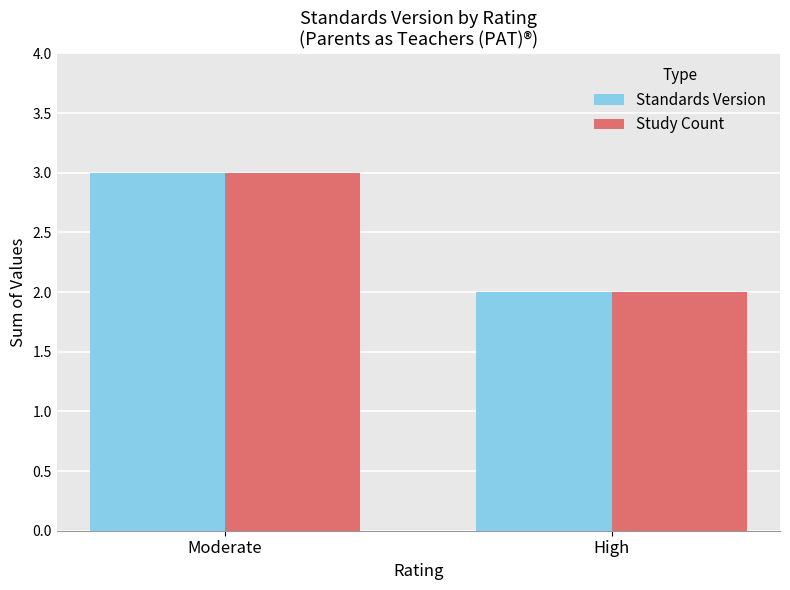

What is the difference between the maximum and minimum values in the Standards Version series?

1